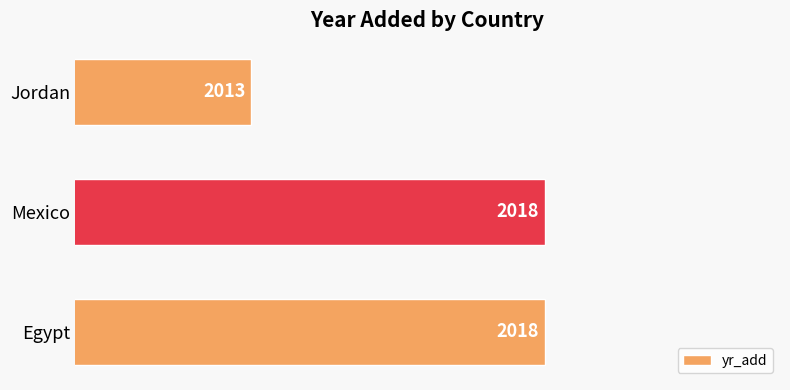

What is the difference between the maximum and minimum values?

5